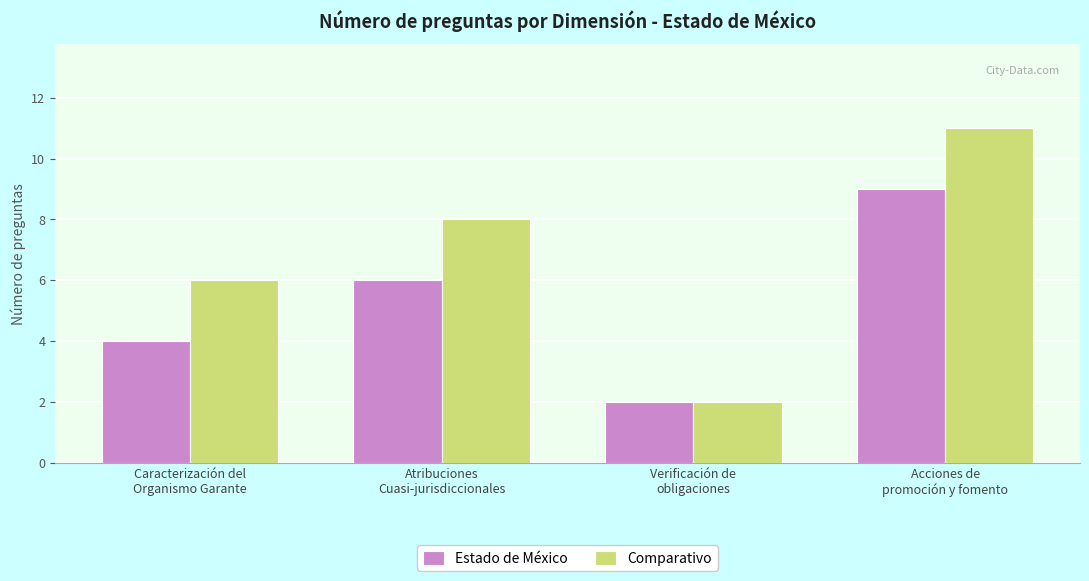

What is the maximum value for Comparativo?

11